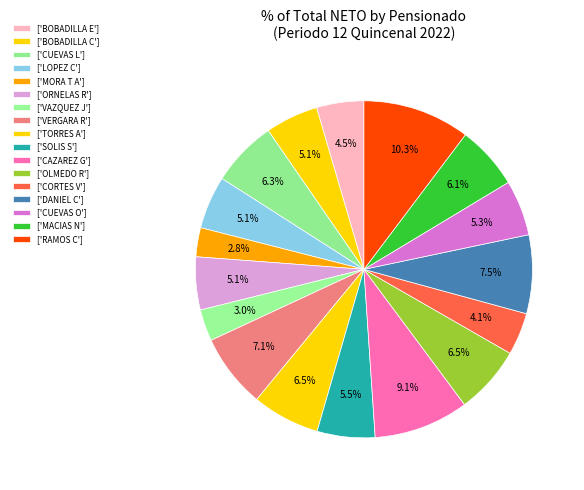

Rank the categories by value from lowest to highest.

P0009 MORA TADEO AURORA, P0014 VAZQUEZ JIMENEZ ROSA, P0029 CORTES VAZQUEZ MAXIMINO, P0001 BOBADILLA ESTRADA JOSE MARIA, P0002 BOBADILLA CHAVES JOSE JESUS, P0007 LOPEZ CASTELLANOS JESUS, P0010 ORNELAS RAMOS FRANCISCO, P0033 CUEVAS ORTIZ MARIA GUADALUPE, P0023 SOLIS SANCHEZ MARIA GUADALUPE, P0037 MACIAS NARANJO ROBERTO, P0004 CUEVAS LOPEZ MATEO, P0018 TORRES A LA TORRE J REFUGIO, P0028 OLMEDO RODRIGUEZ MIGUEL, P0015 VERGARA ROSAS VICENTE, P0032 DANIEL CUEVAS RAMON, P0025 CAZAREZ GOMEZ LEOBARDO, P0053 RAMOS CHORA MARTIN